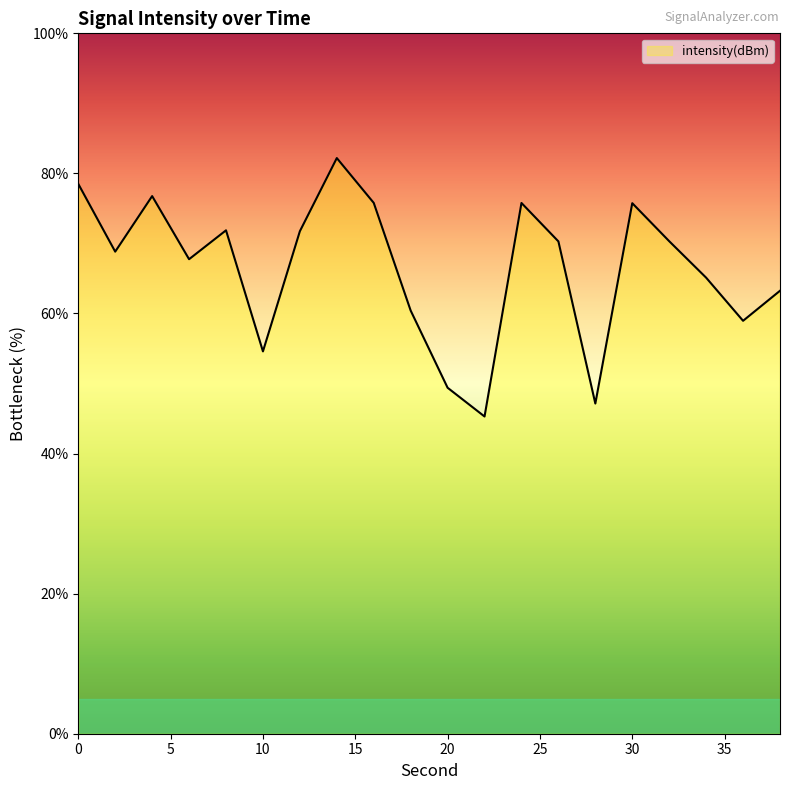

What is the maximum value shown in the chart?

82.2